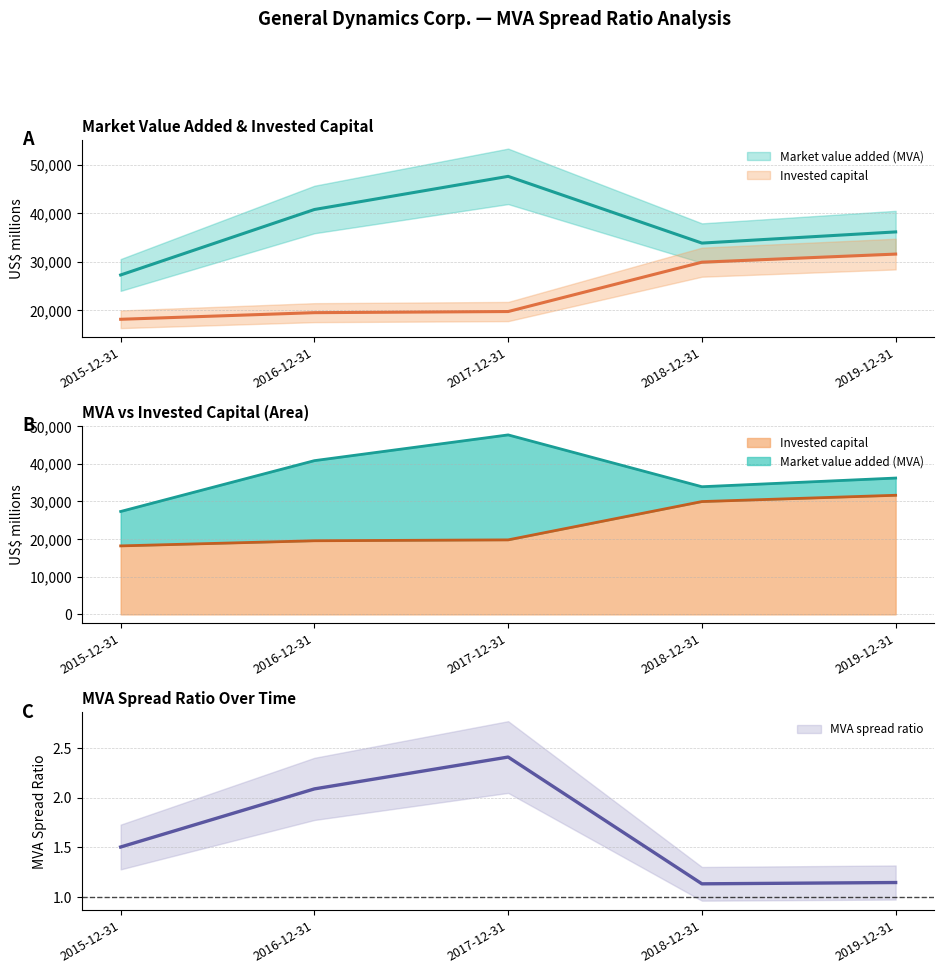

What is the average value of the Market value added (MVA) series?

37155.4